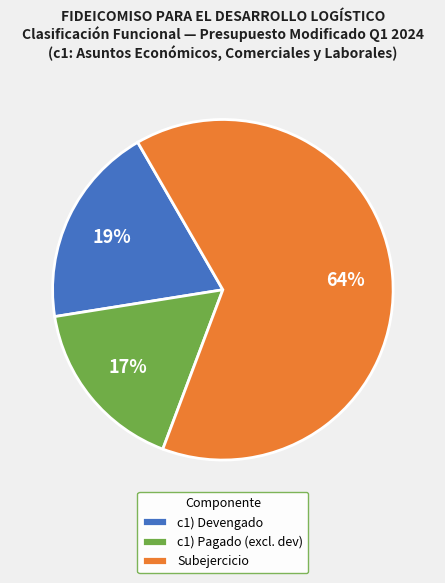

Rank the categories by value from lowest to highest.

c1) Pagado (excl. dev), c1) Devengado, Subejercicio